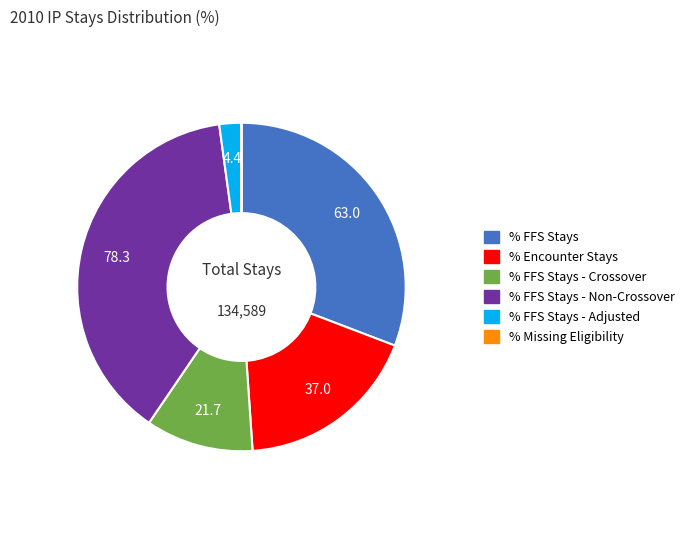

Which has a higher value, % FFS Stays or % FFS Stays - Adjusted?

% FFS Stays